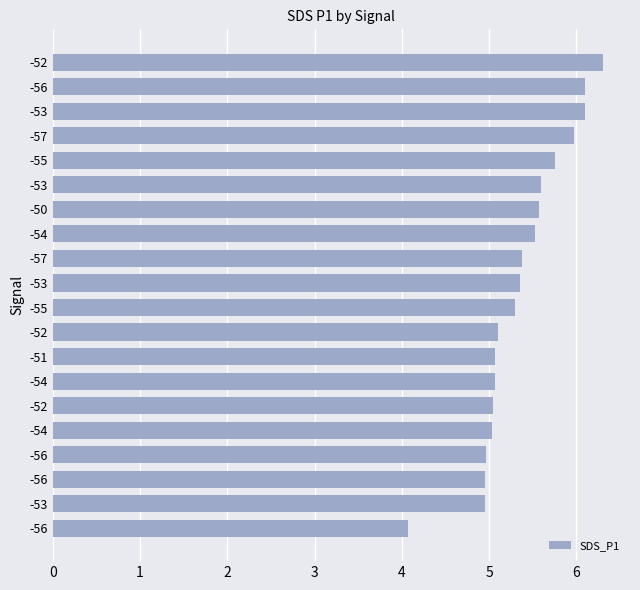

How many bars are there in total?

20